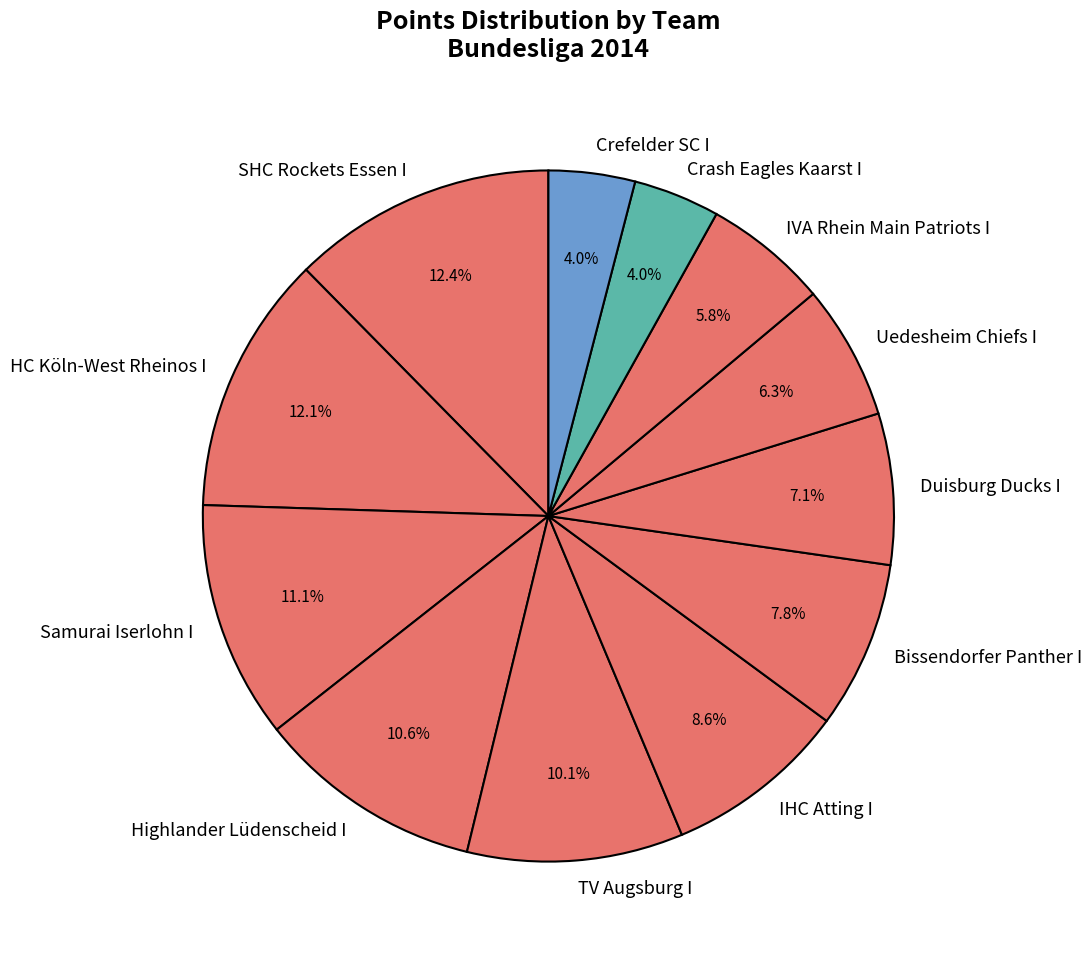

What is the total percentage of Crash Eagles Kaarst I and IHC Atting I?

12.6%